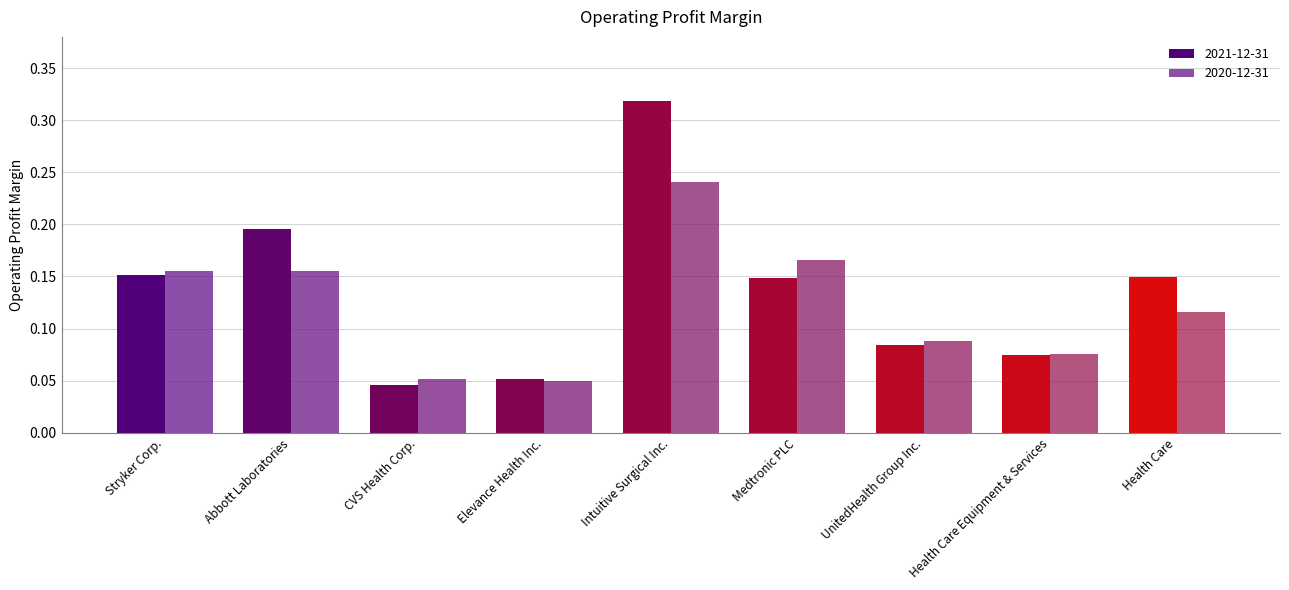

What is the difference between the maximum and minimum values in the 2021-12-31 series?

0.3